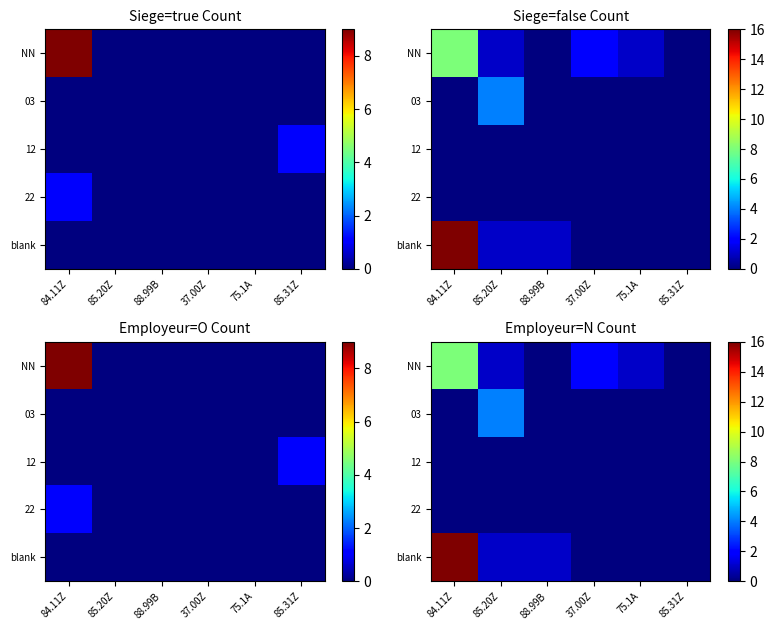

The 12 series shows 0 at 37.00Z. True or false?

True